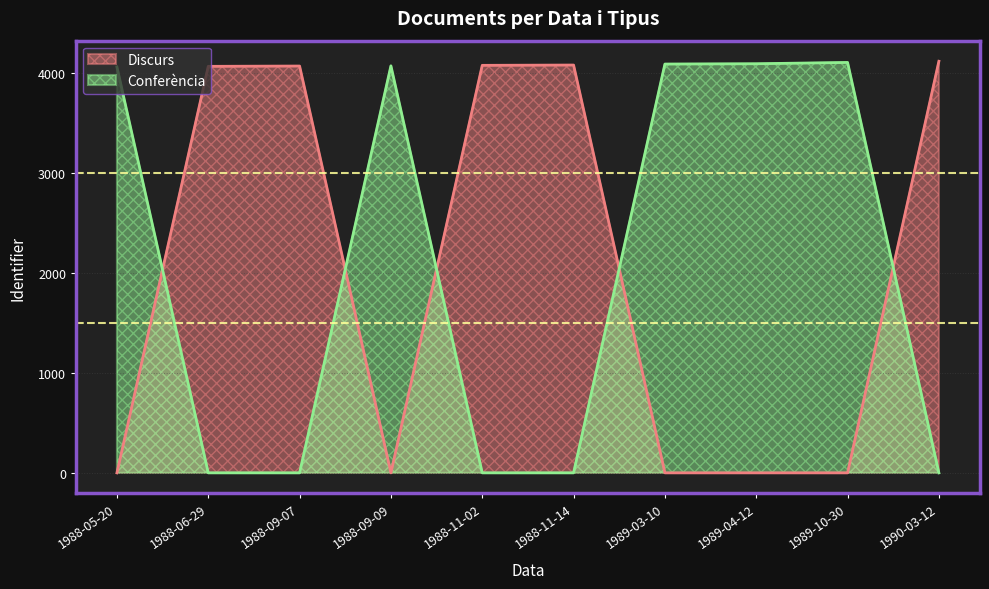

After their last crossing, which series has the higher values: Discurs or Conferència?

Discurs